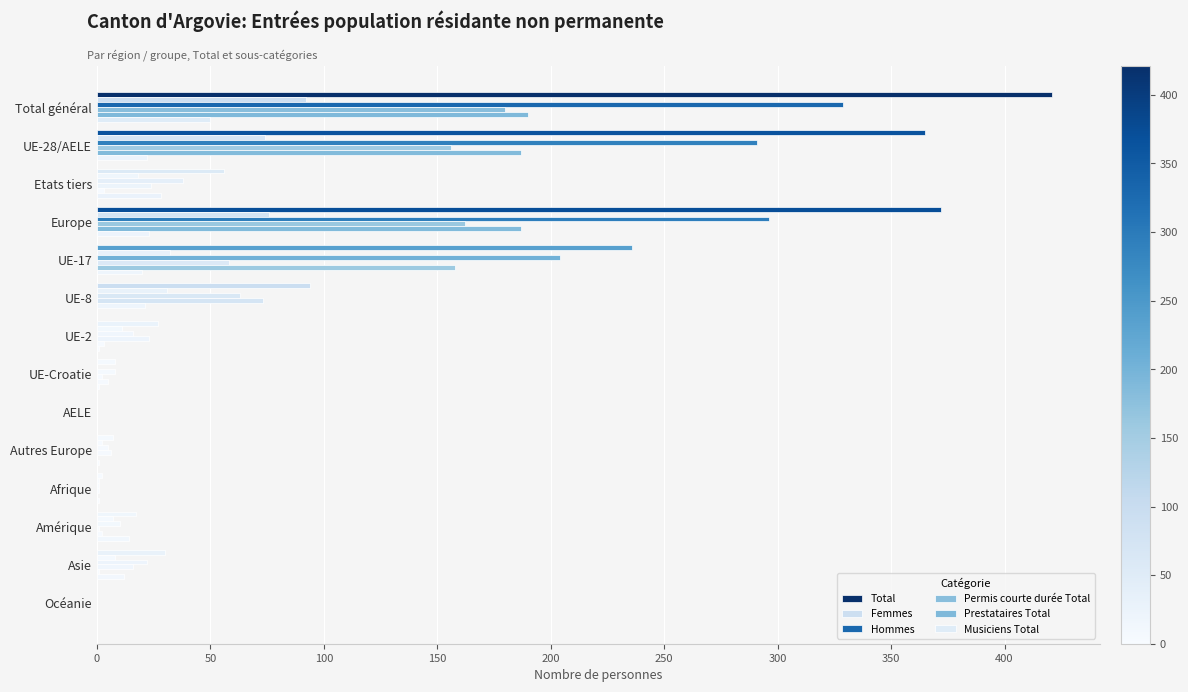

How many series are shown in this chart?

6